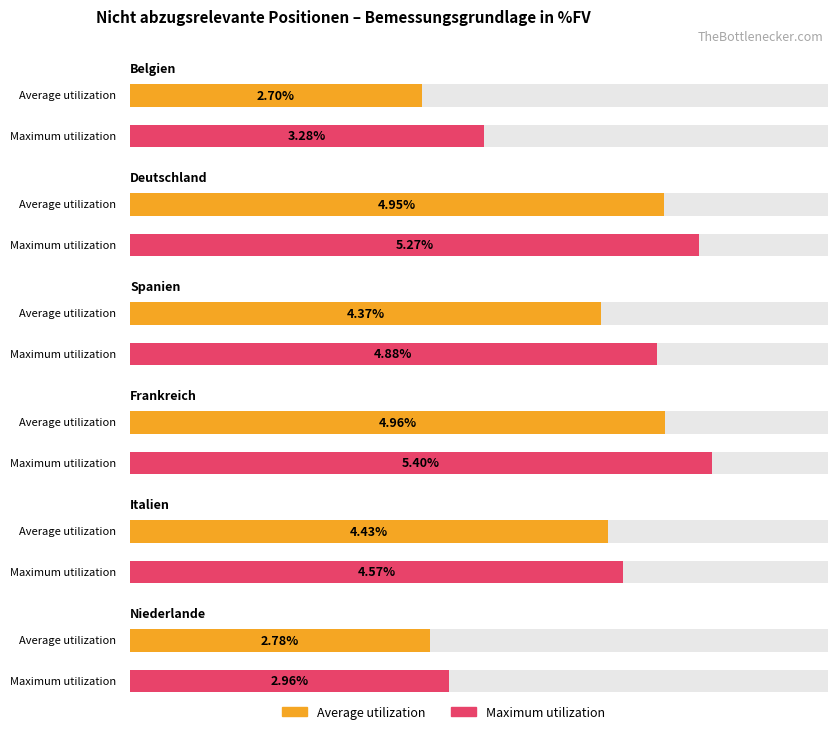

What is the label of the 3rd bar from the right?

Deutschland